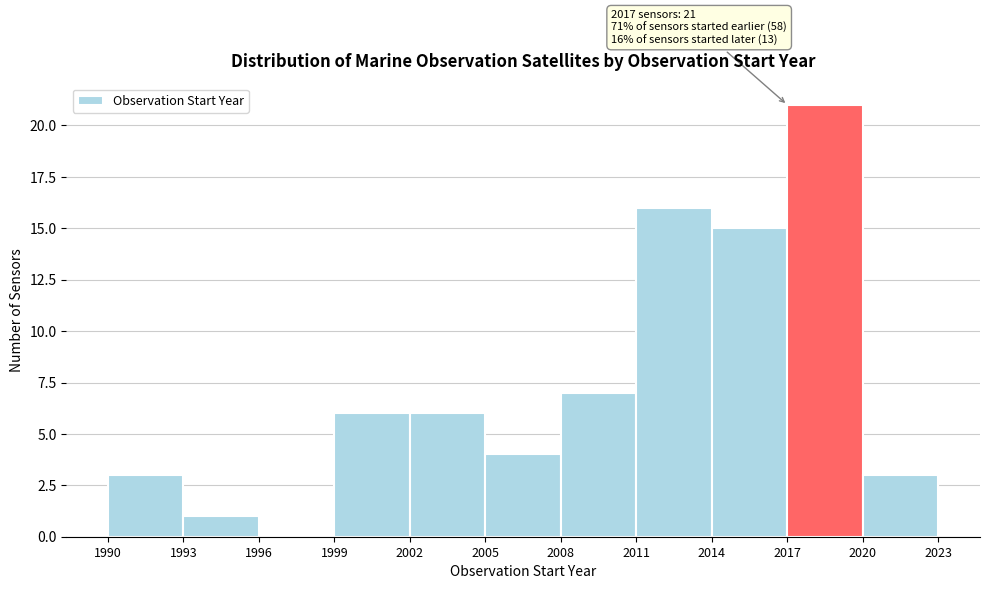

Over which range of the x-axis is the bar tallest?

2017 to 2020